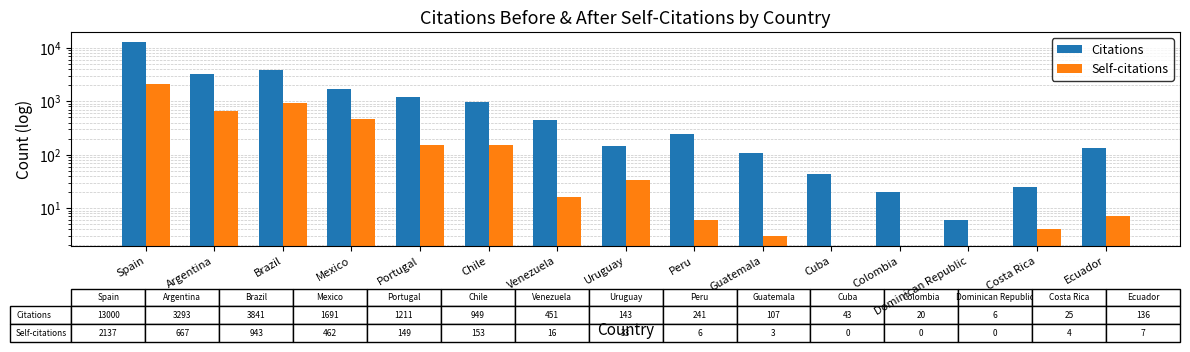

Which series has the largest total across all categories?

Citations